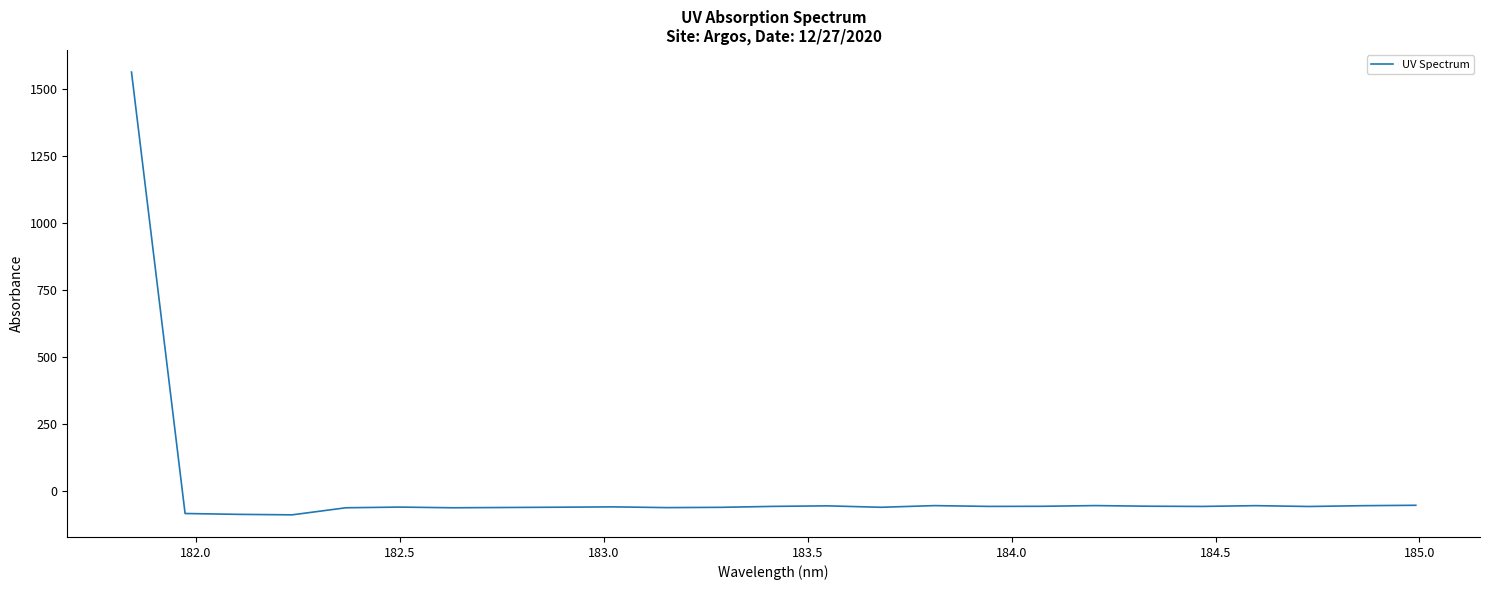

What is the minimum value shown in the chart?

-88.8